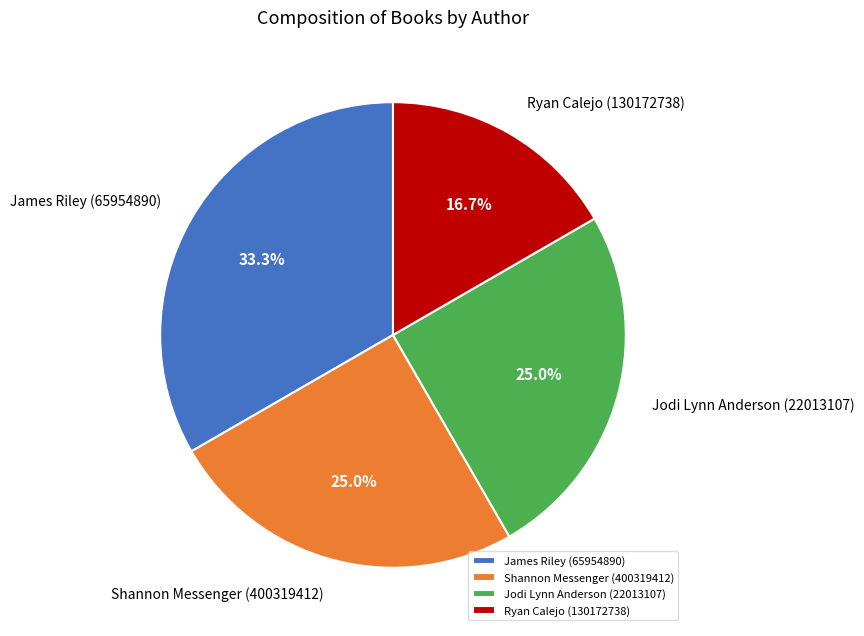

Does any single category account for the majority?

No